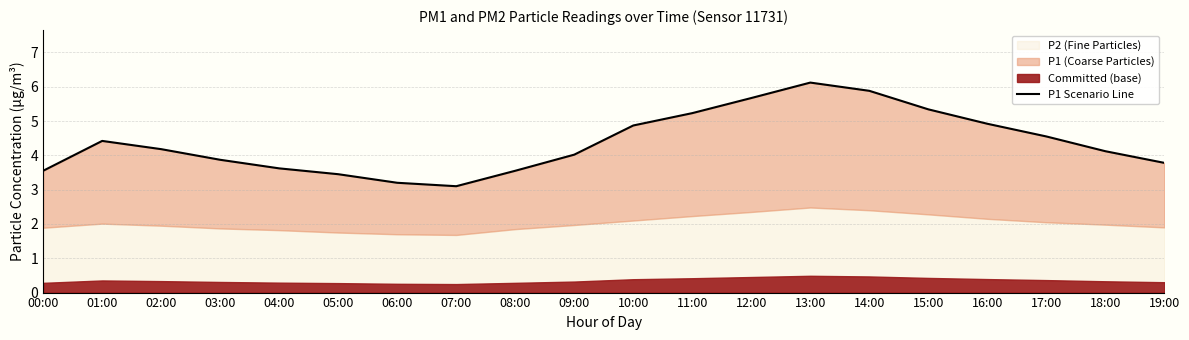

How many points are higher than both their immediate neighbors (excluding endpoints)?

2